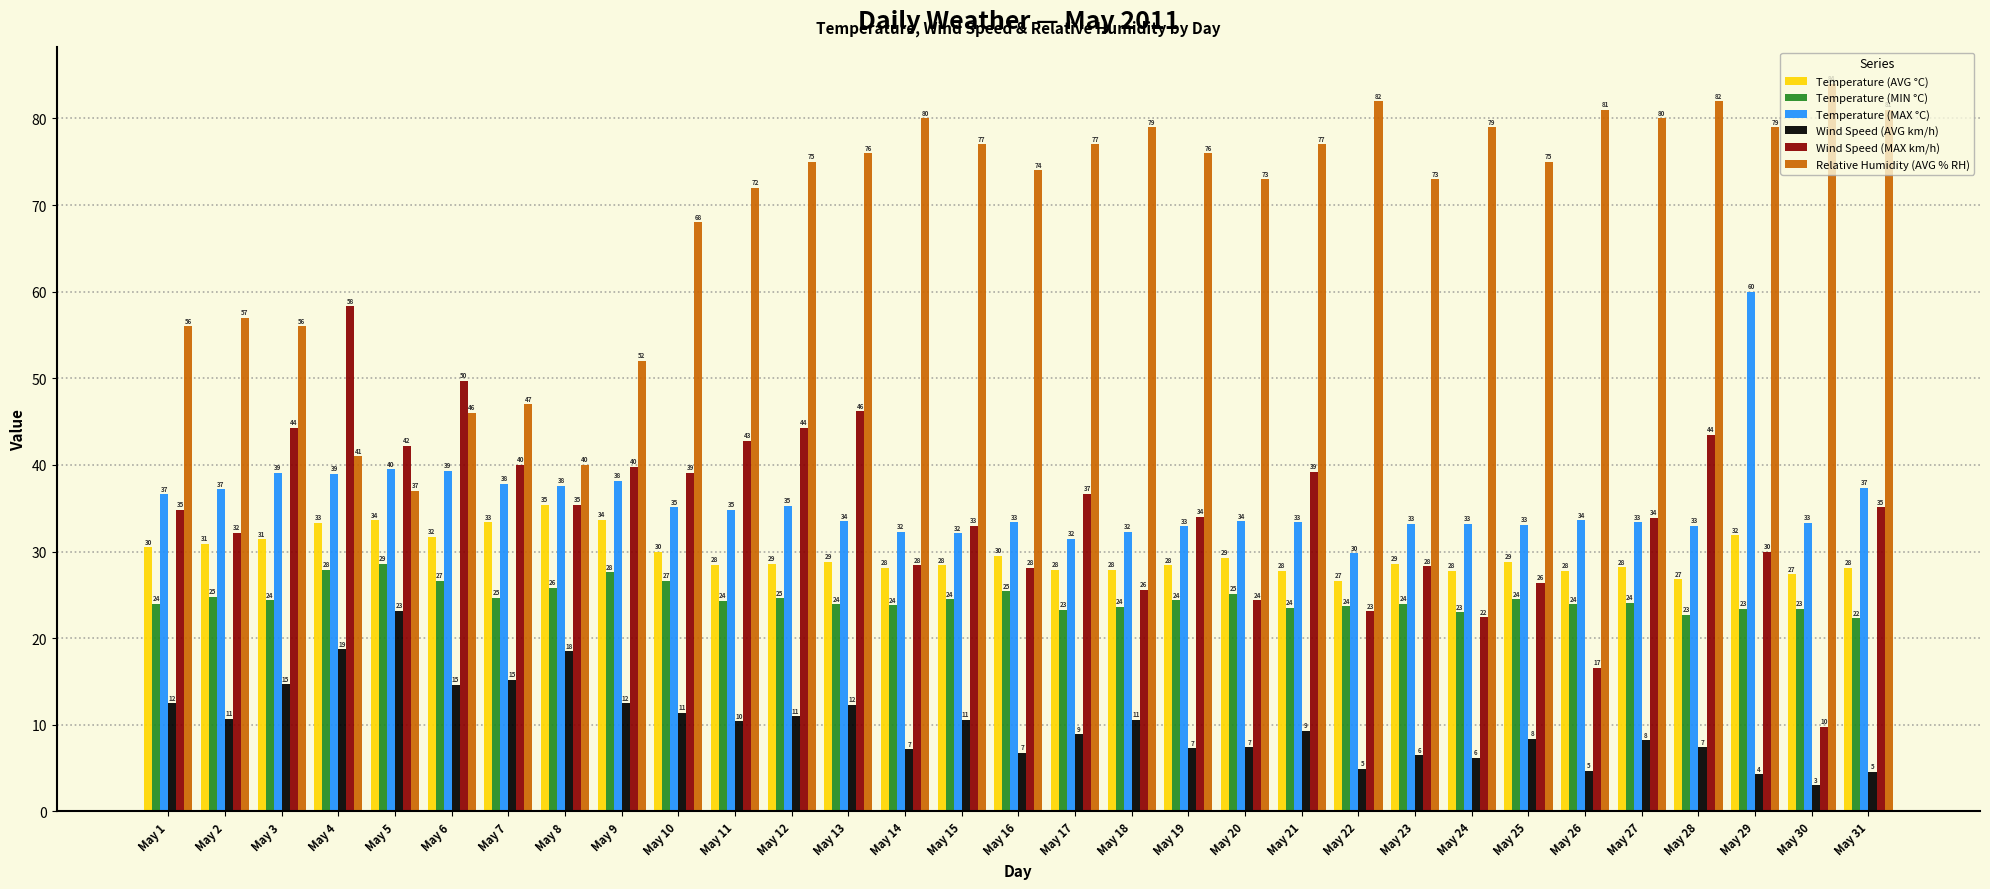

What is the lowest value of the Temperature (MIN °C) series?

22.3